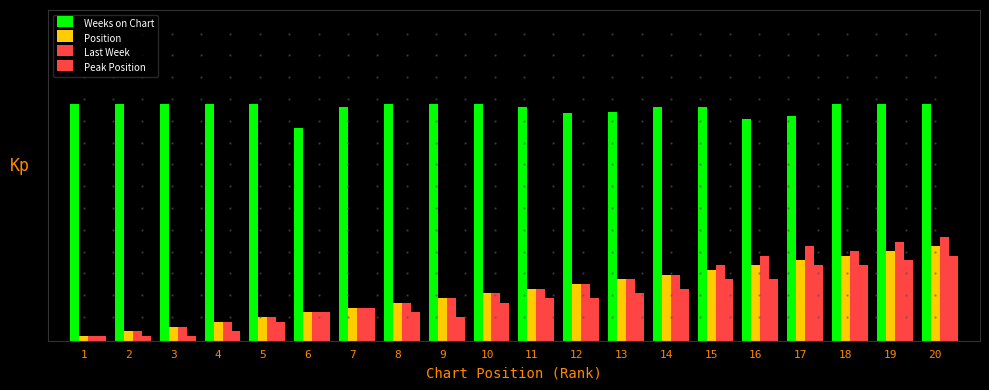

Are the bars grouped side by side (vs. stacked)?

Yes